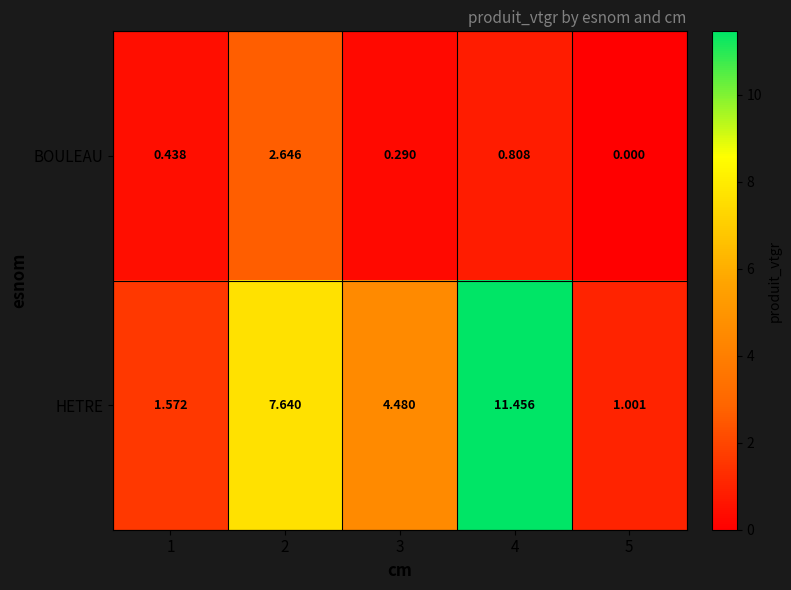

Which series has the widest spread of values?

HETRE